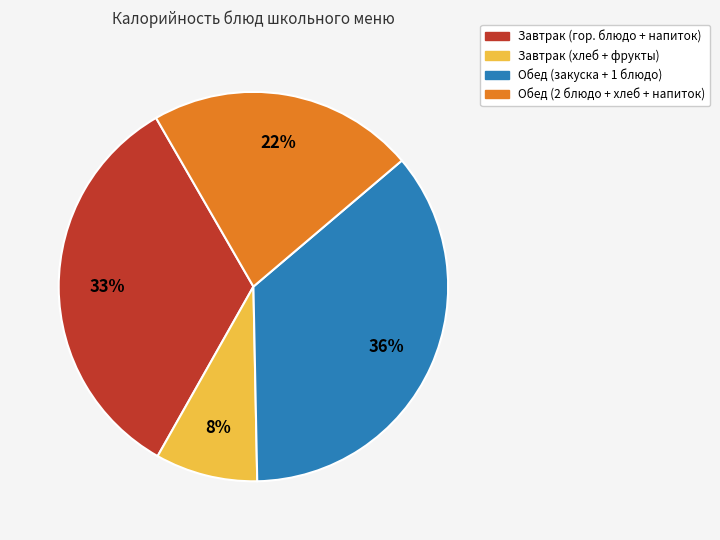

Is there any slice that represents more than half of the pie?

No